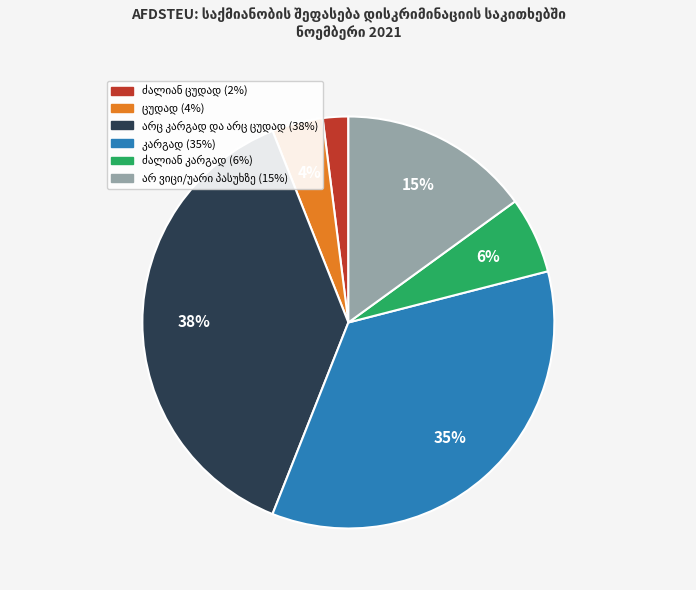

Is there a majority slice in this chart?

No